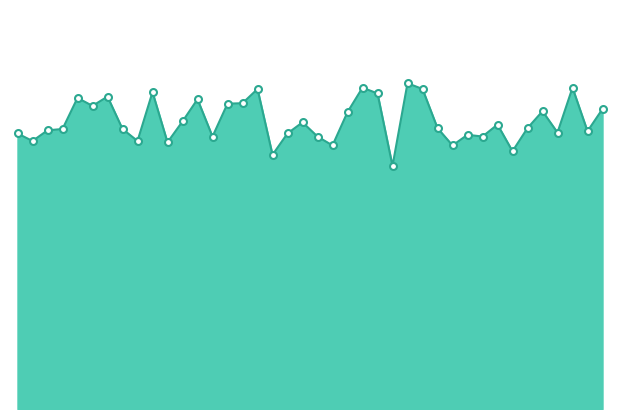

Reading right to left, extract all data points from this chart.

6.8	6.2	7.2	6.2	6.7	6.3	5.8	6.4	6.1	6.2	5.9	6.3	7.2	7.3	5.5	7.1	7.2	6.7	5.9	6.1	6.5	6.2	5.7	7.2	6.9	6.9	6.1	7.0	6.5	6.0	7.1	6.0	6.3	7.0	6.8	7.0	6.3	6.3	6.0	6.2